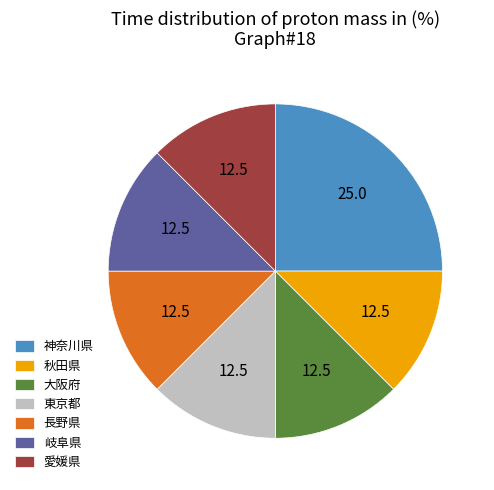

How many segments does this pie chart have?

7